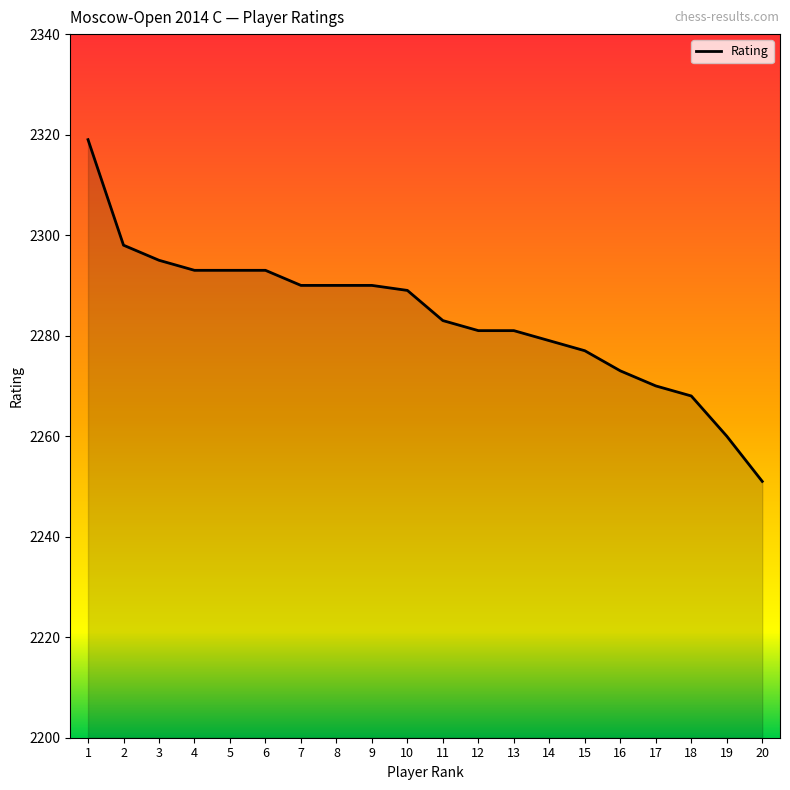

True or false: the data shows 3296 at 13.

False